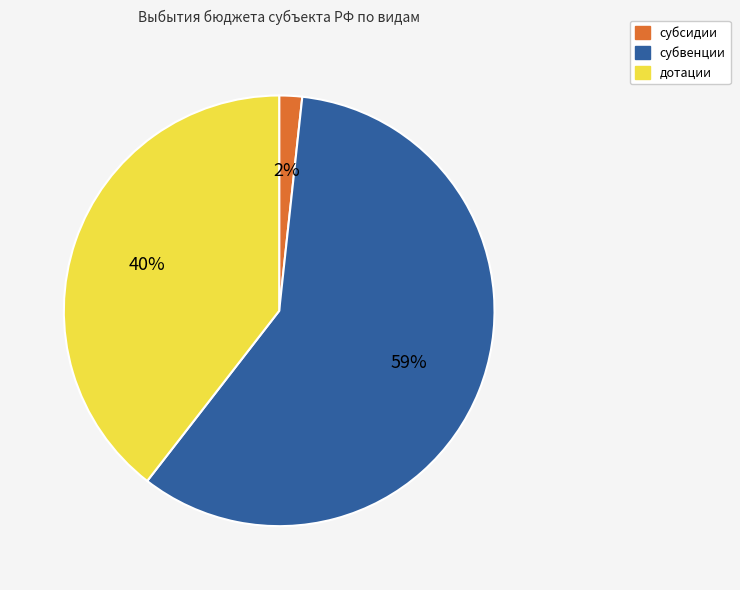

Is there any slice that represents more than half of the pie?

Yes